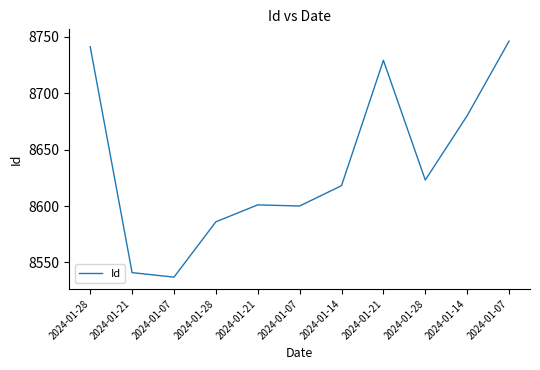

True or false: there are more than 2 points higher than both neighbors.

False